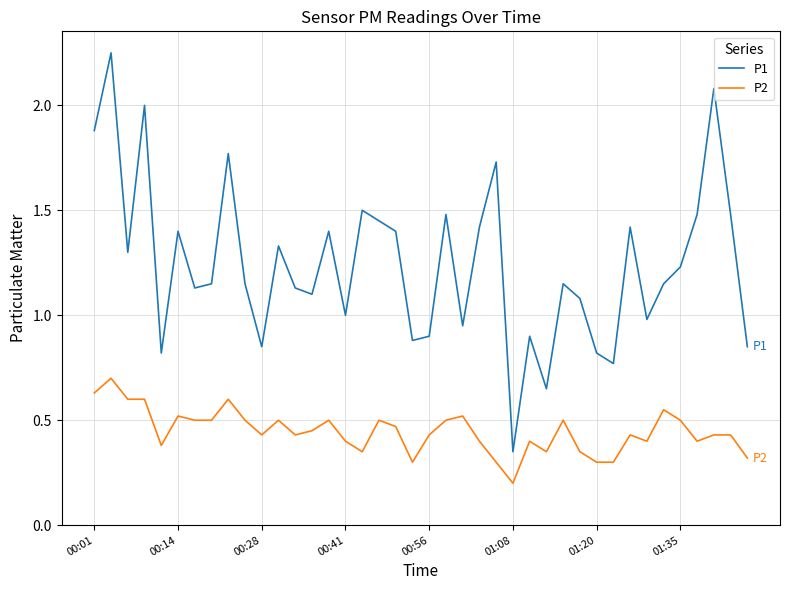

True or false: P2 and P1 cross at least once.

False